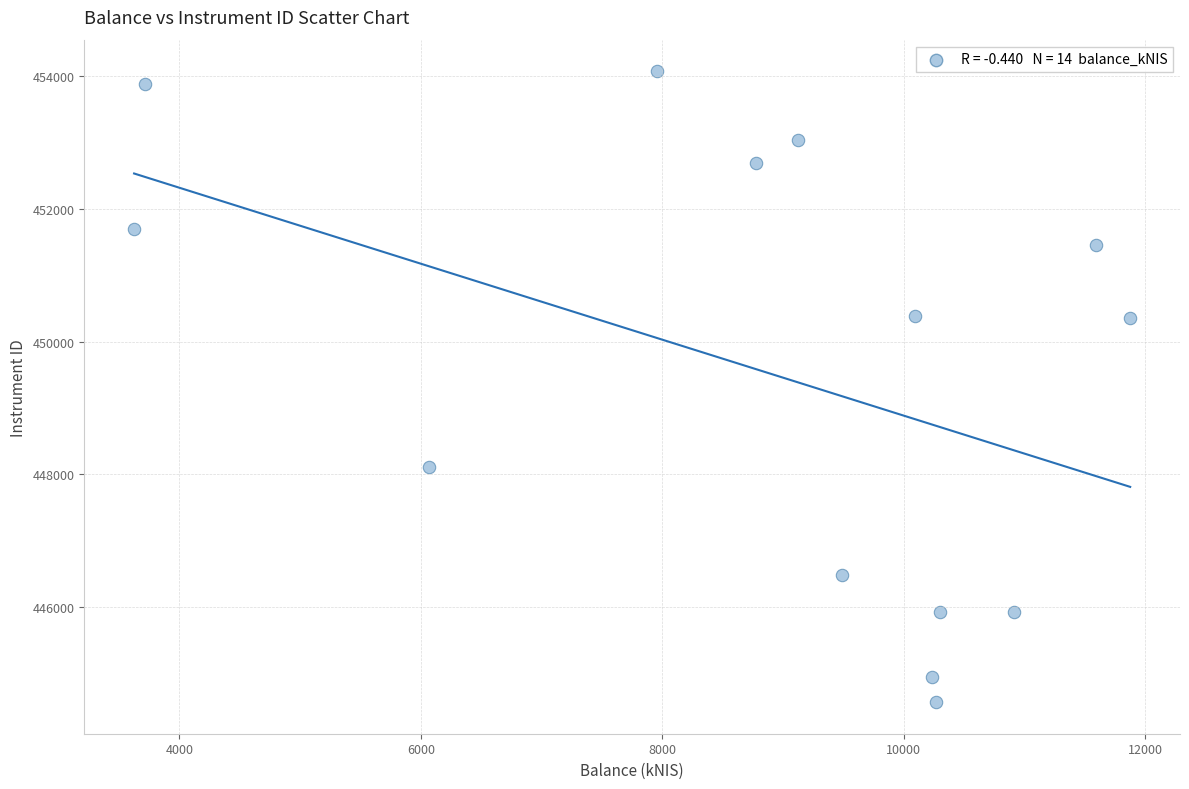

What is the range of Y values (max minus min)?

9493.3